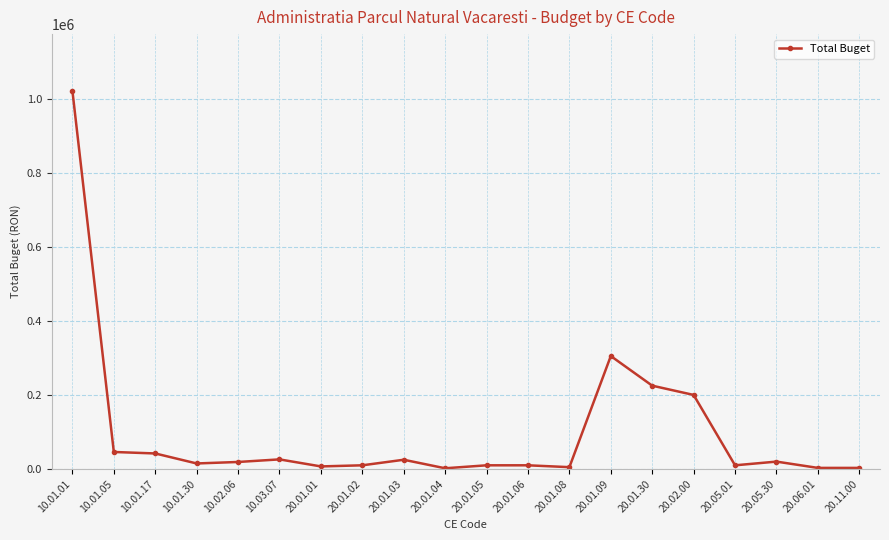

What is the average value?

100200